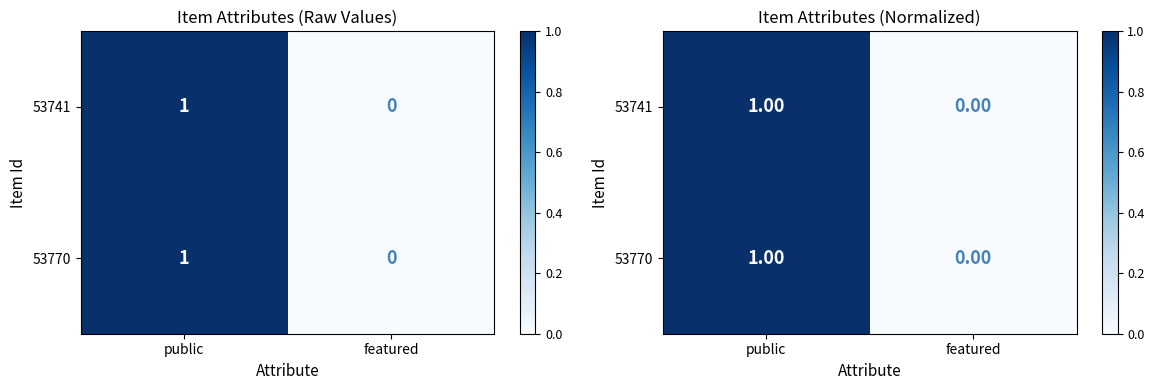

What is the sum of the 53741 values at public and featured?

1